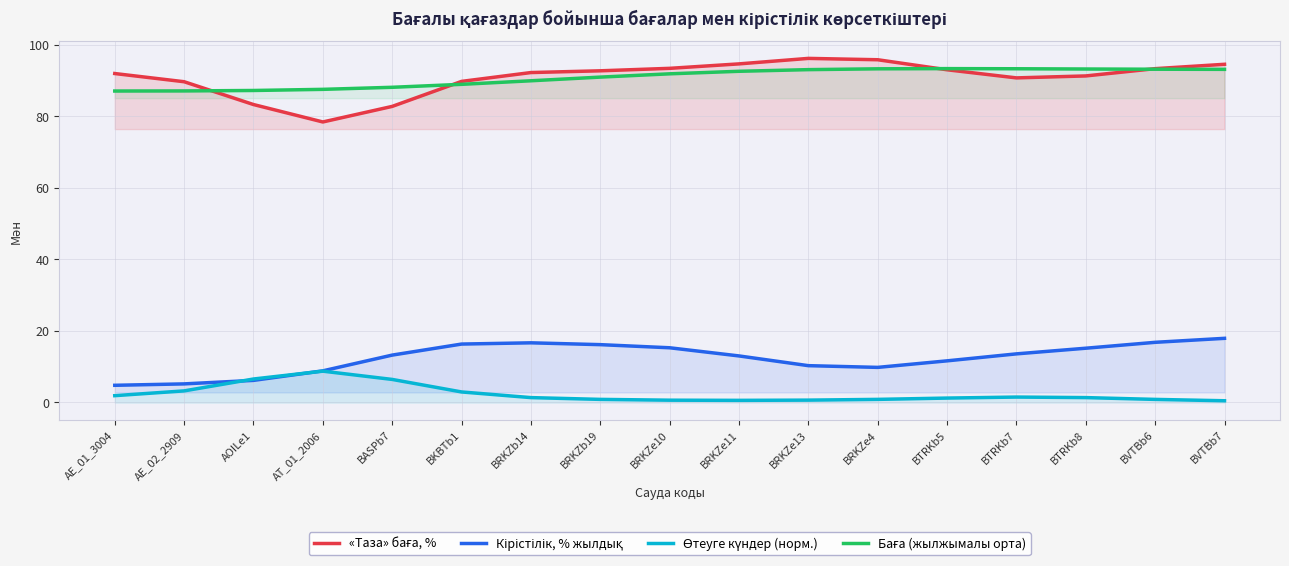

What is the label of the 1st point from the left?

AE_01_3004